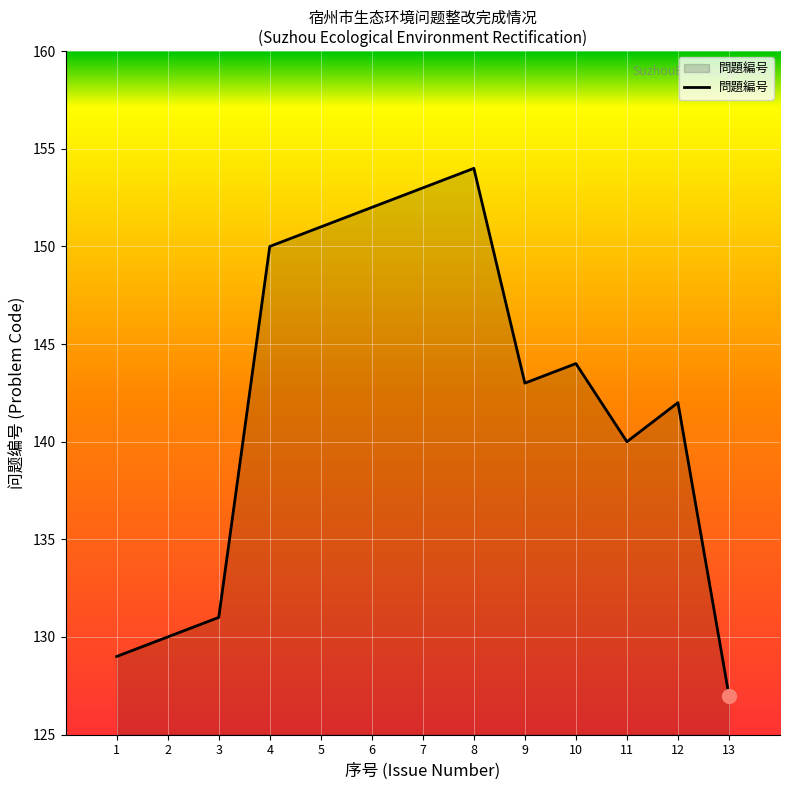

What is the minimum value shown in the chart?

127